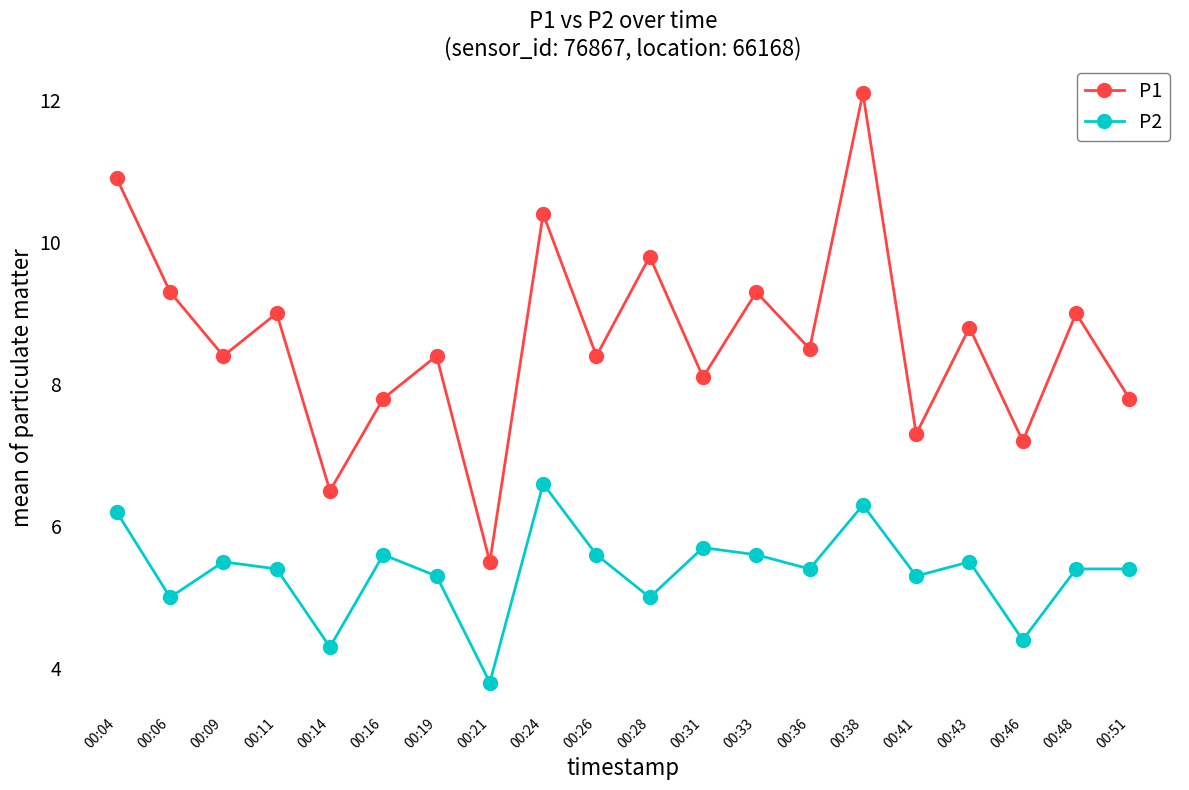

True or false: P1 has more than 2 interior local peaks.

True